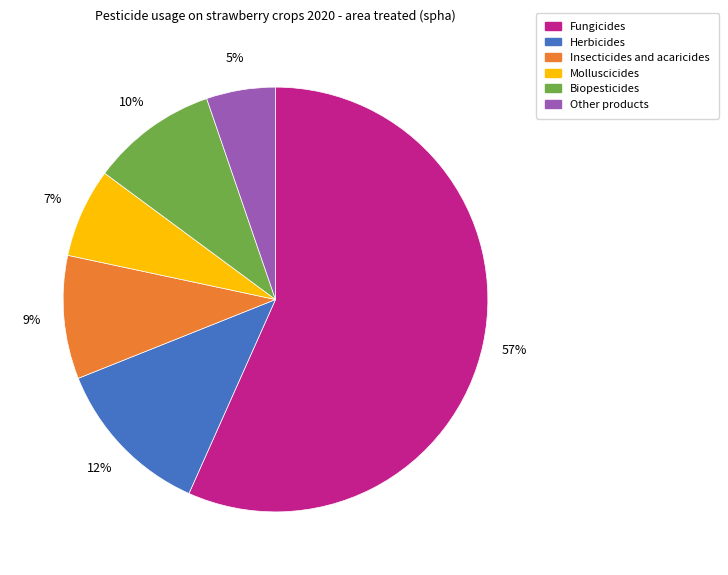

Is there any slice that represents more than half of the pie?

Yes